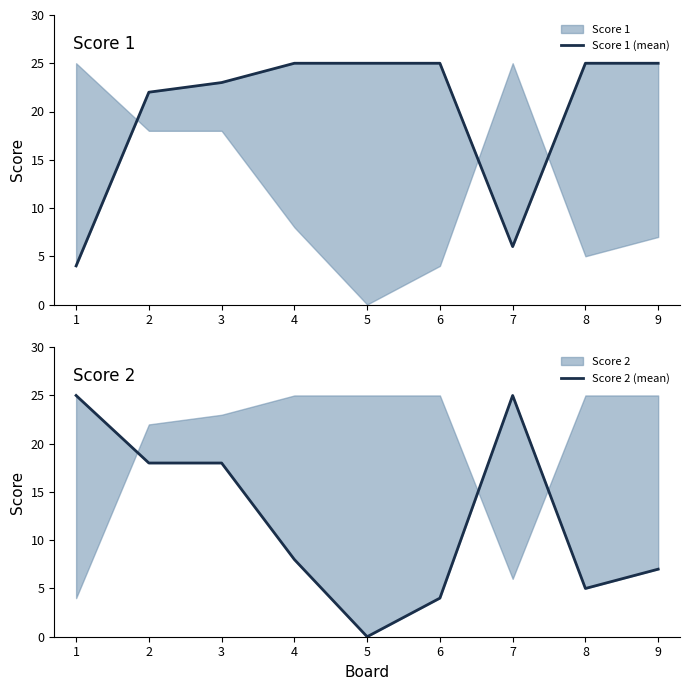

At which category does the chart reach its peak across all series?

4